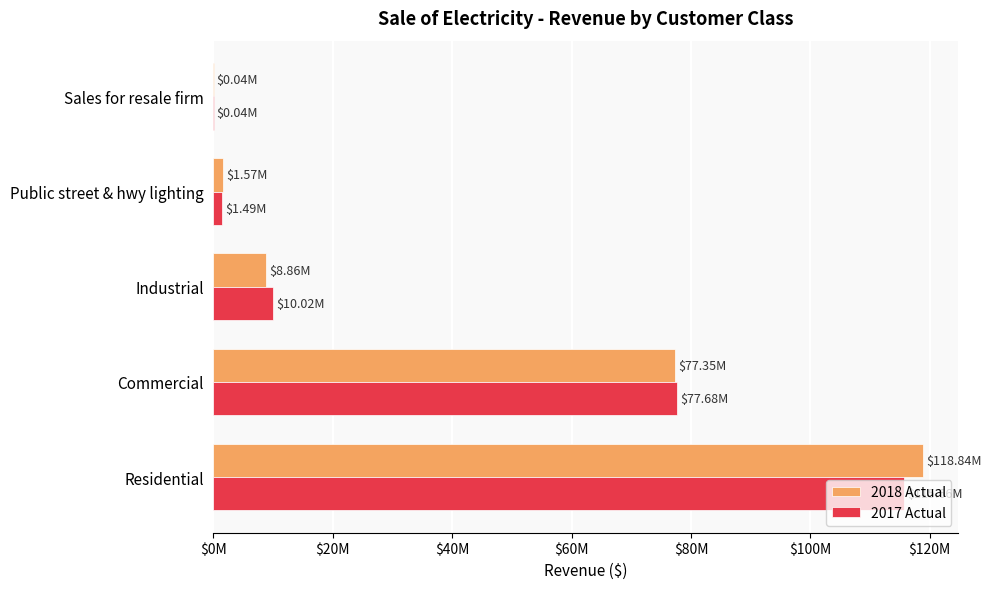

What are all the series names shown in the legend?

2018 Actual, 2017 Actual